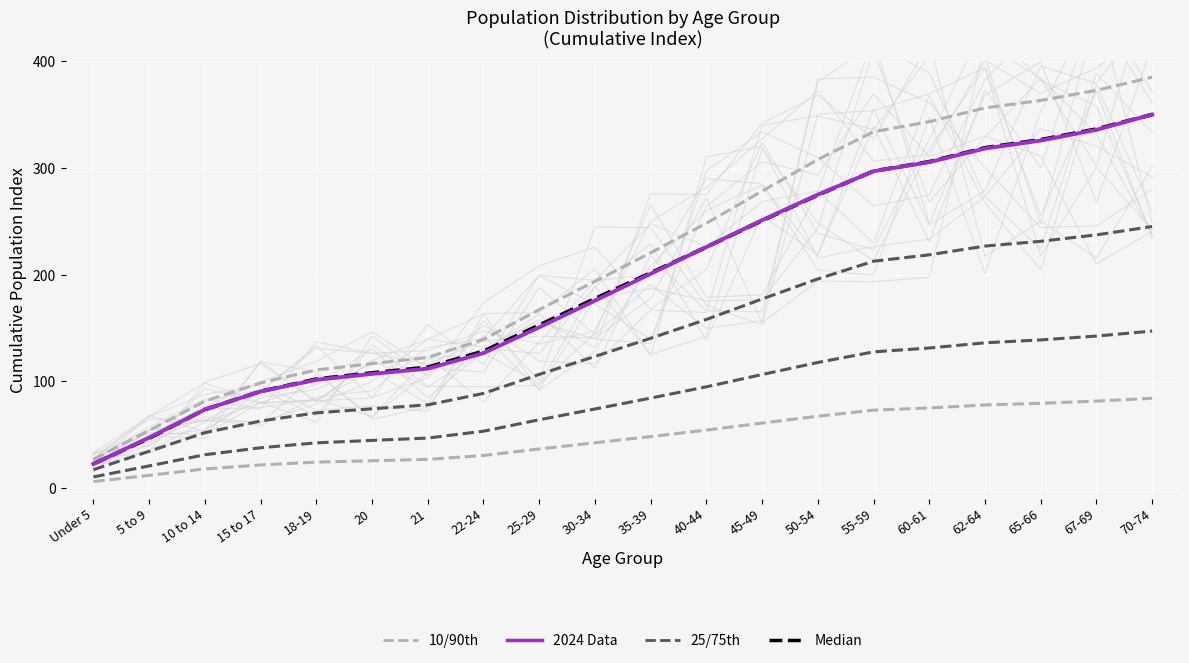

How many series are shown in this chart?

4